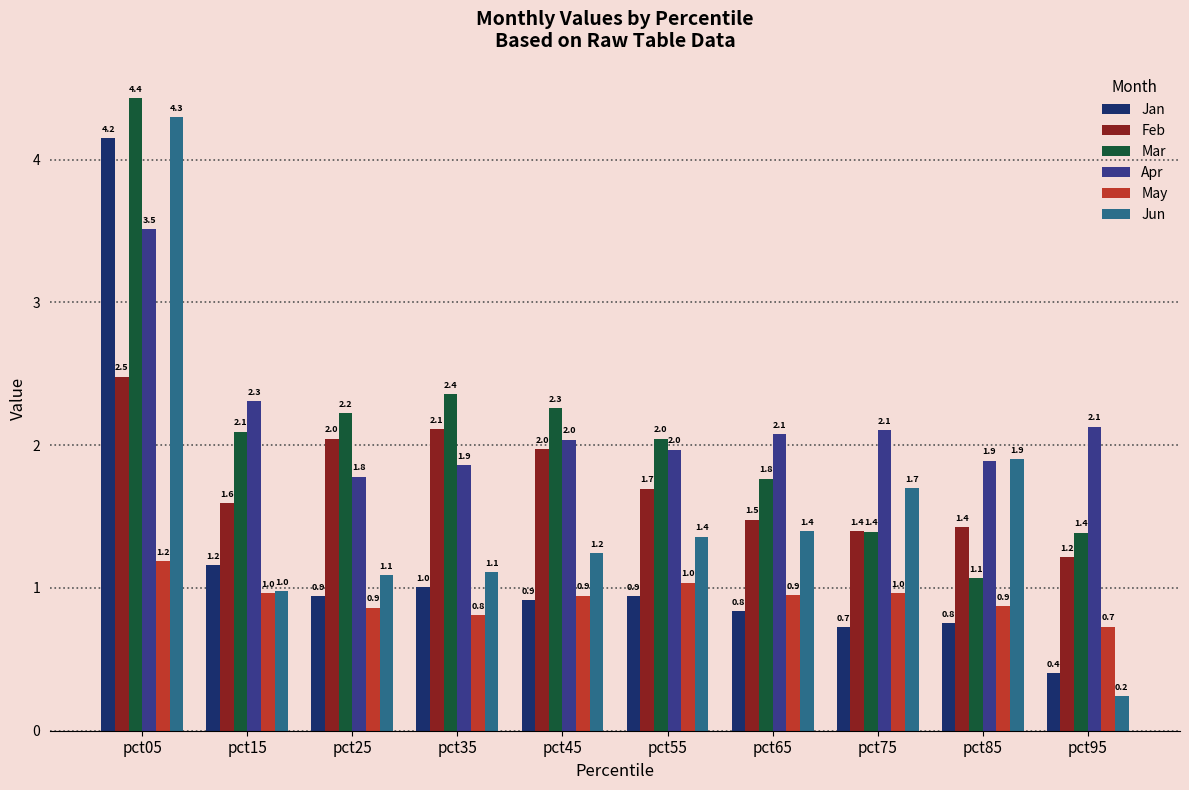

What is the value of the Feb bar at the 10th from the left?

1.2